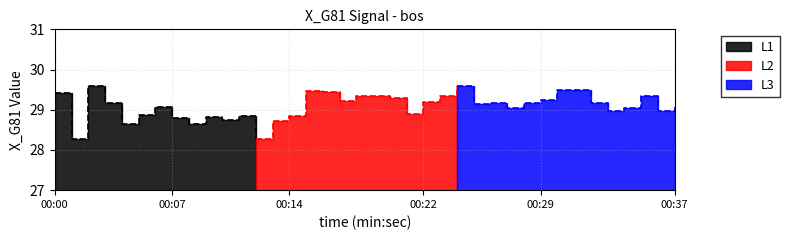

What is the minimum value shown in the chart?

28.3